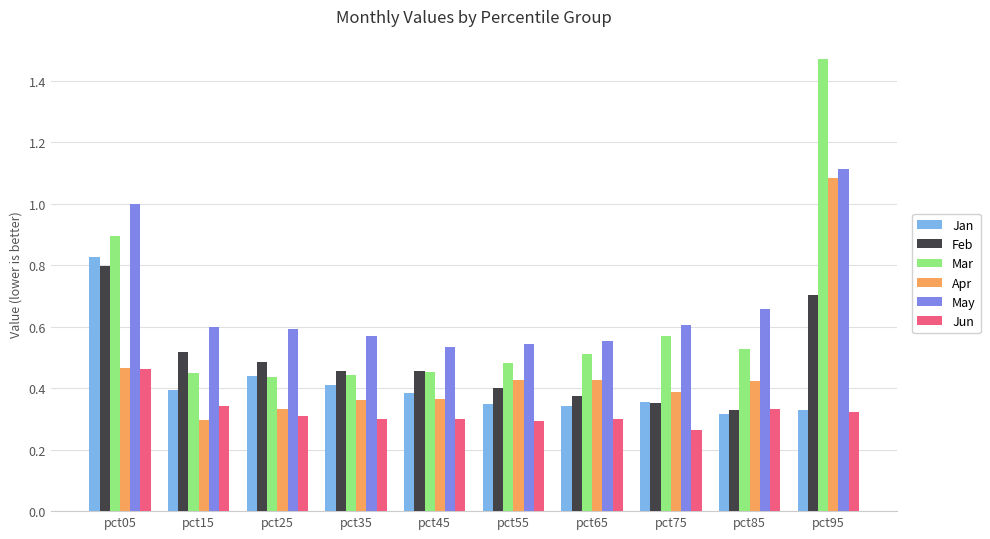

How many groups of bars are there?

10